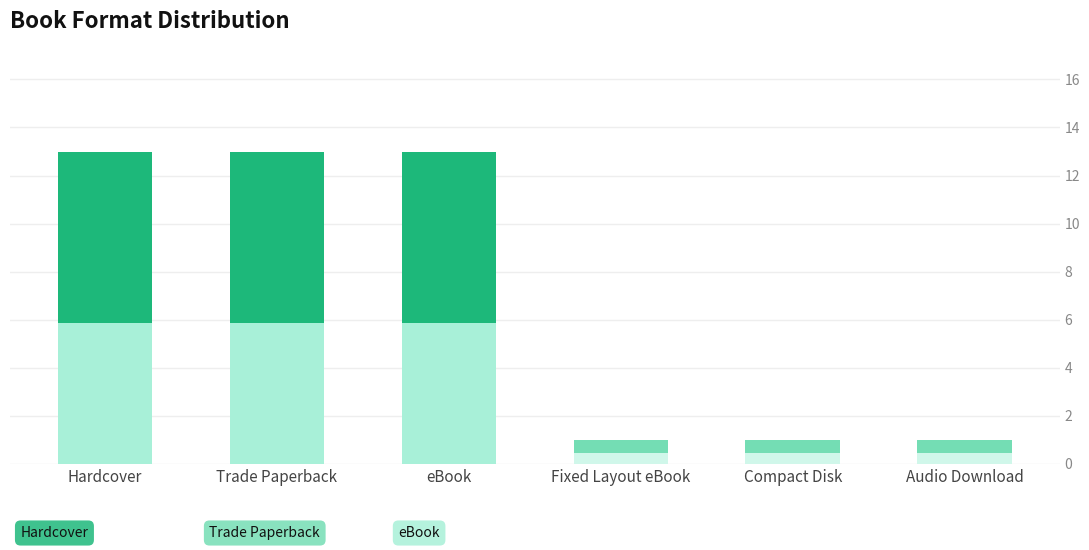

How many values are between 1 and 13?

6